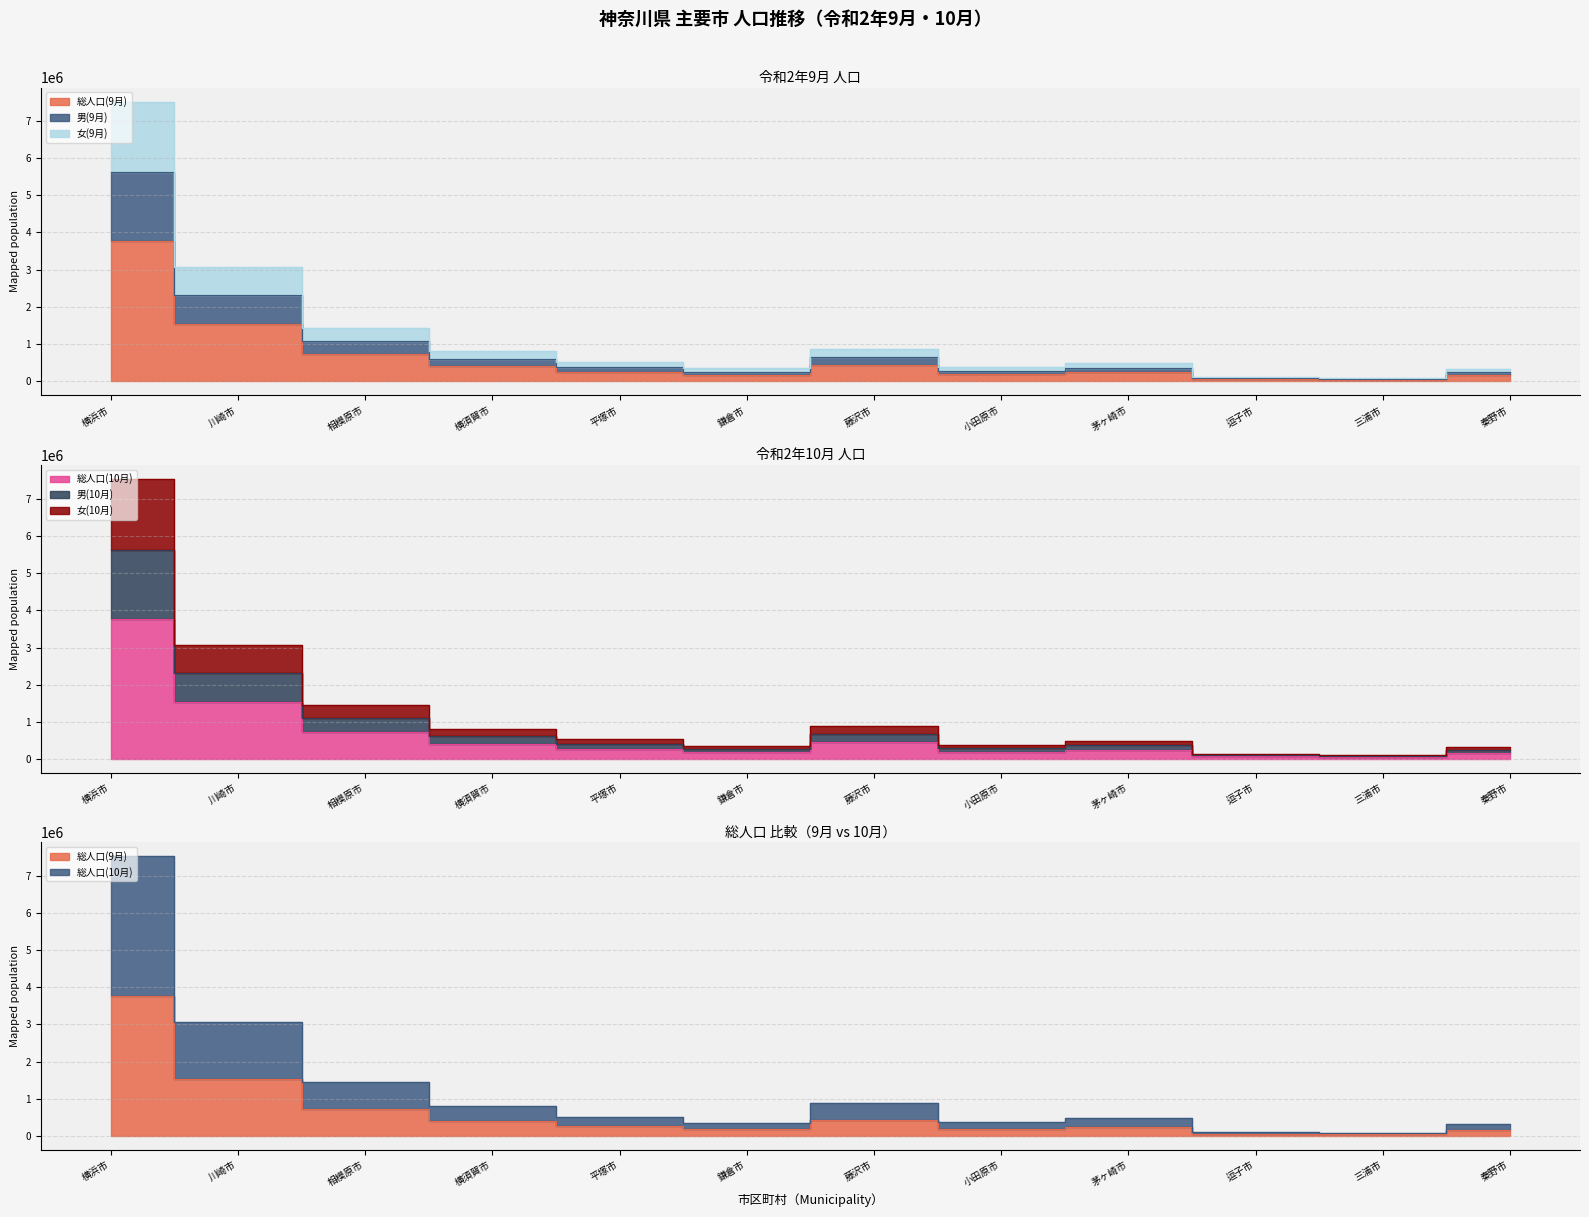

Which has a higher value, 三浦市 or 小田原市?

小田原市